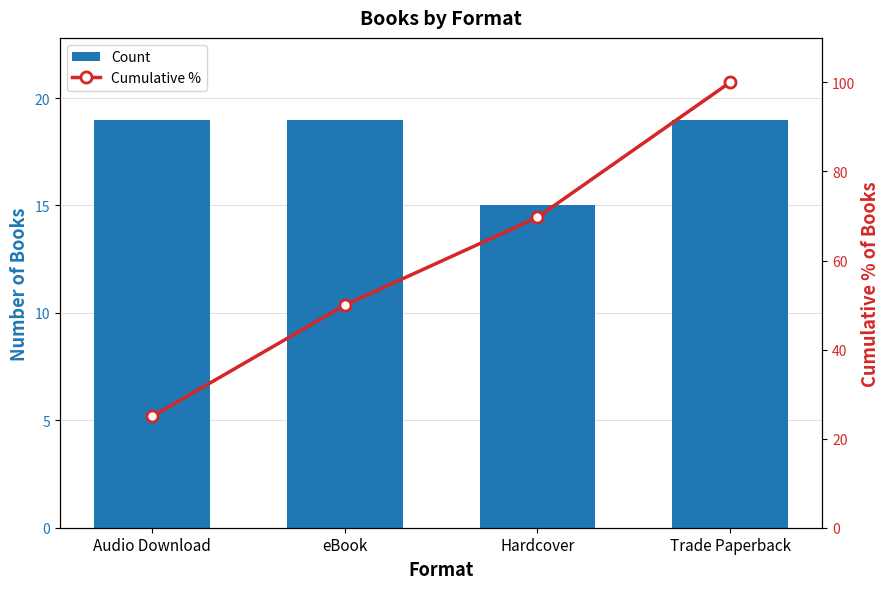

What are all the series names shown in the legend?

Count, Cumulative %